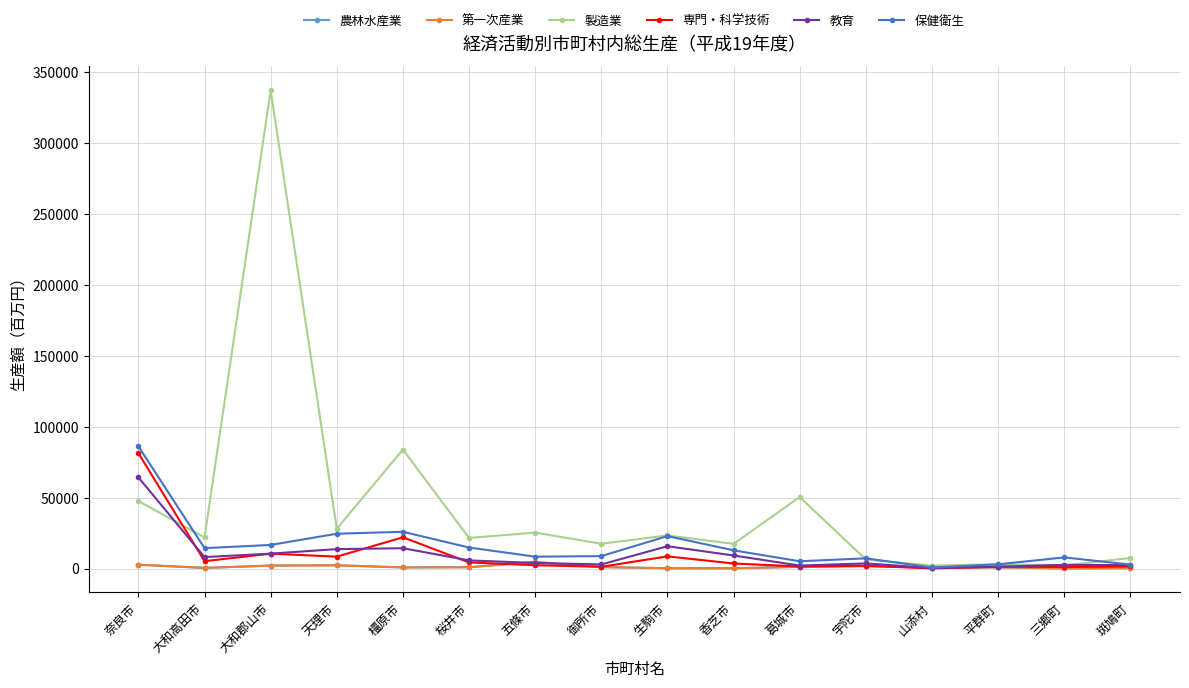

True or false: 第一次産業 has more than 1 points higher than both neighbors.

True